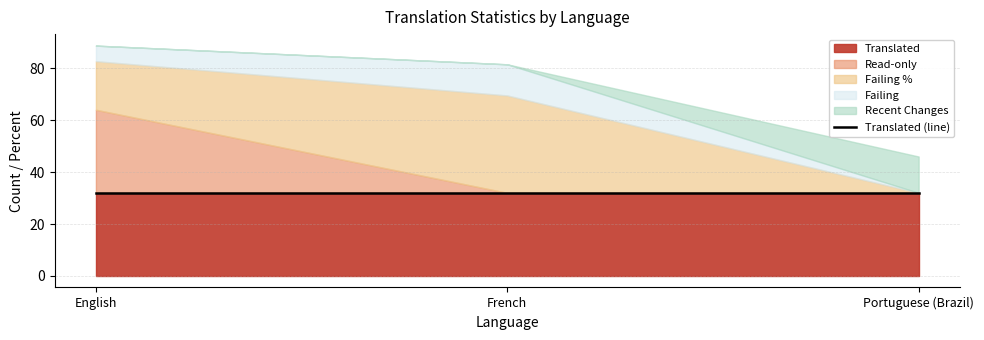

Count the readonly values in the range 0 to 32.

3